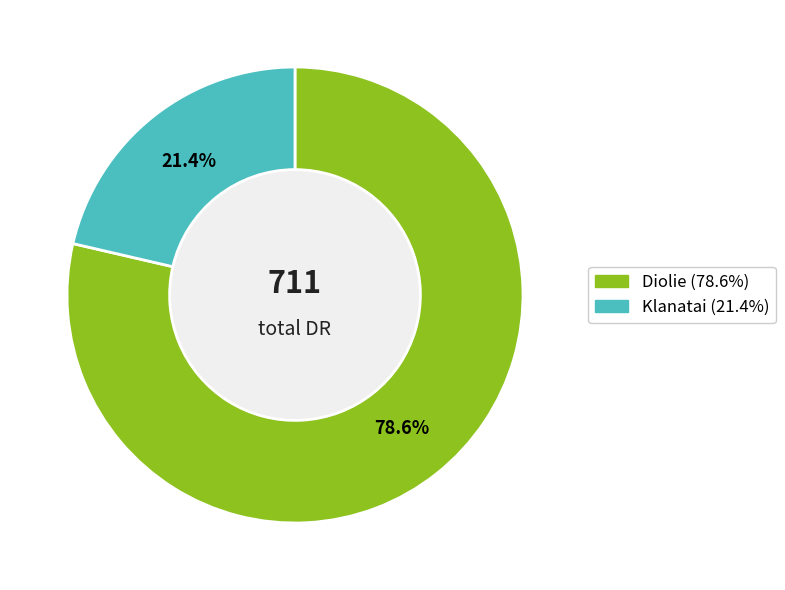

To the nearest percent, what percentage of the pie is Diolie?

79%